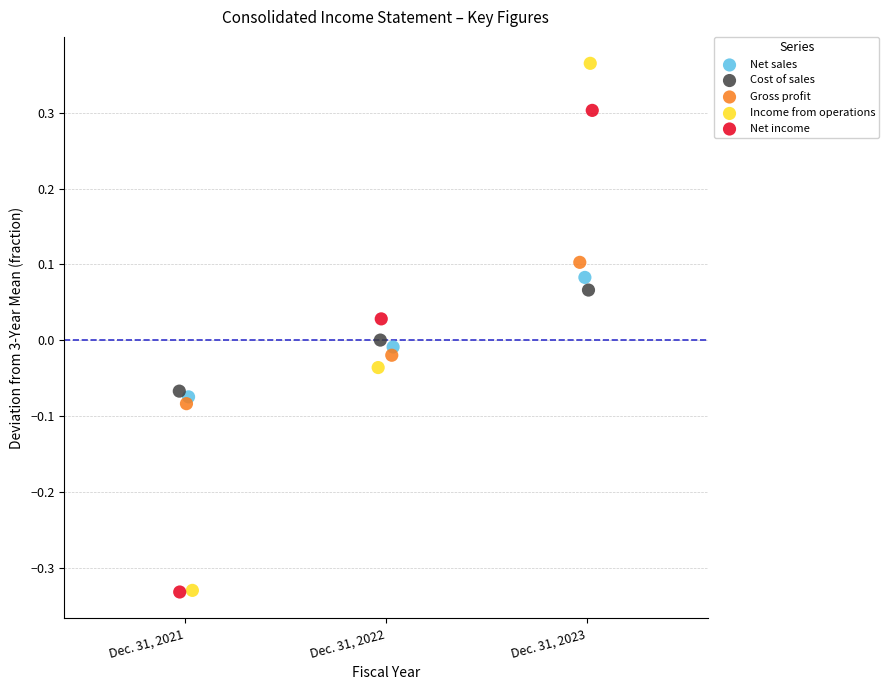

Which series contains the highest Y value?

Income from operations